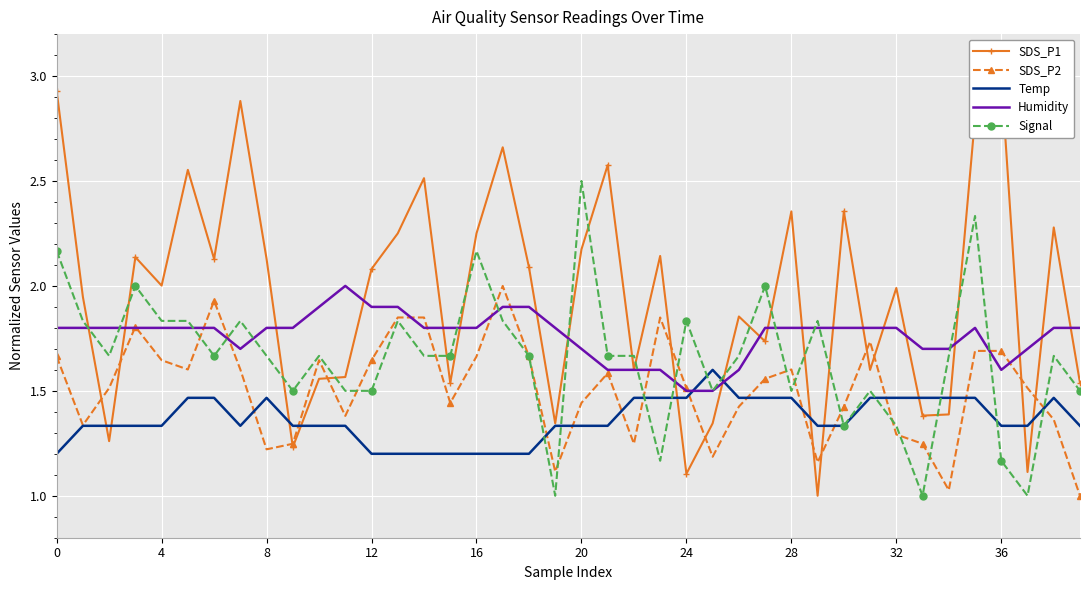

The SDS_P2 series shows 1.3 at 32. True or false?

True